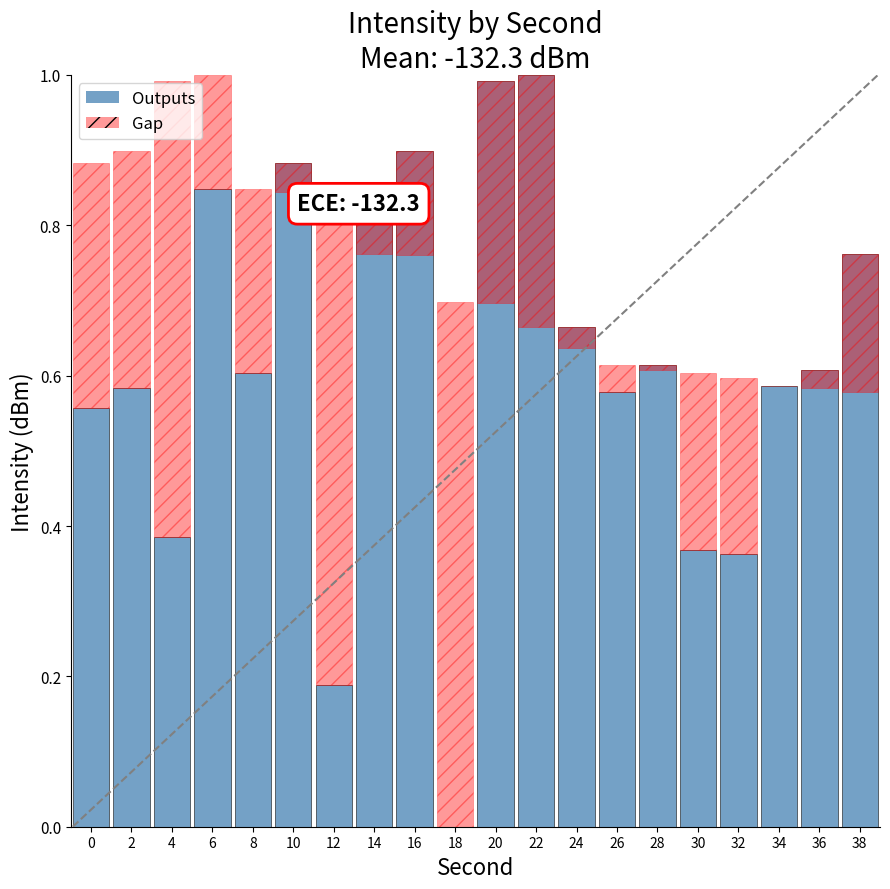

What is the value of the Outputs bar at the 3rd from the left?

0.4